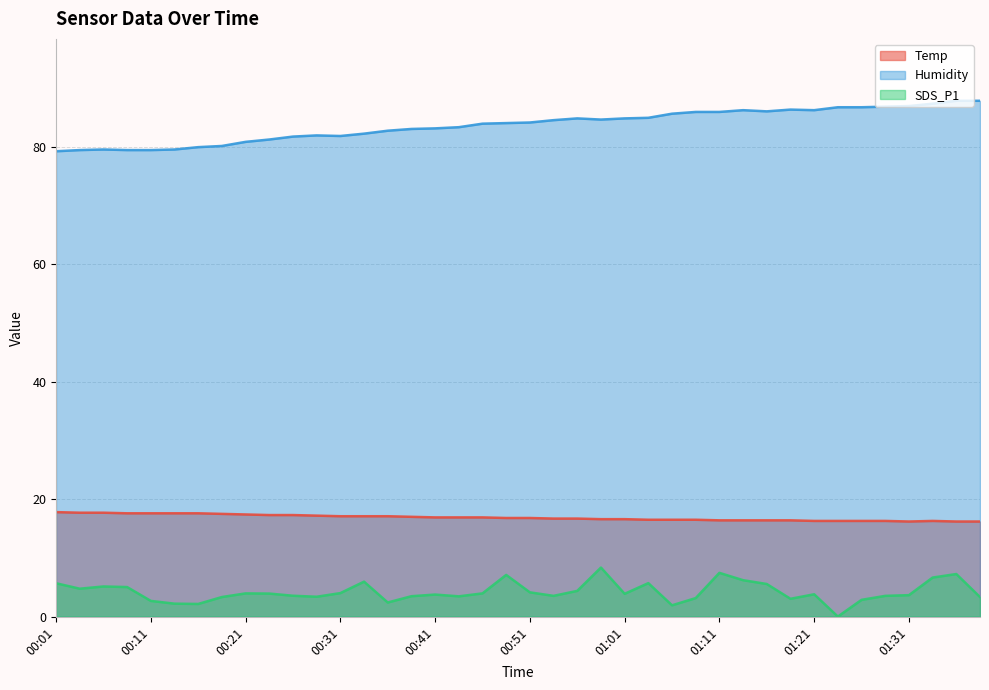

Does the chart display data point markers on the line(s)?

No